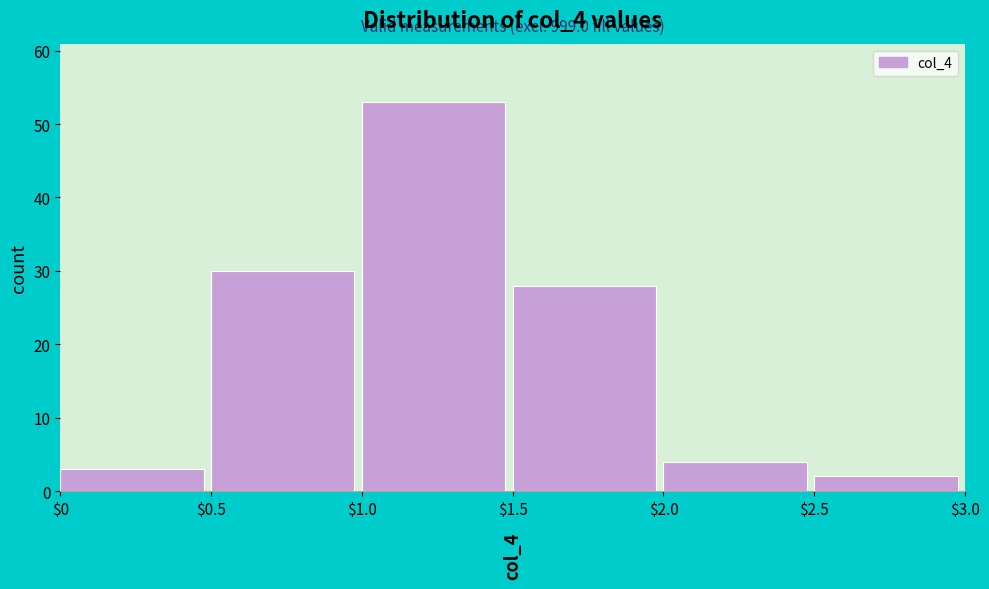

Which range on the x-axis has the tallest bar?

$1.0 to $1.5